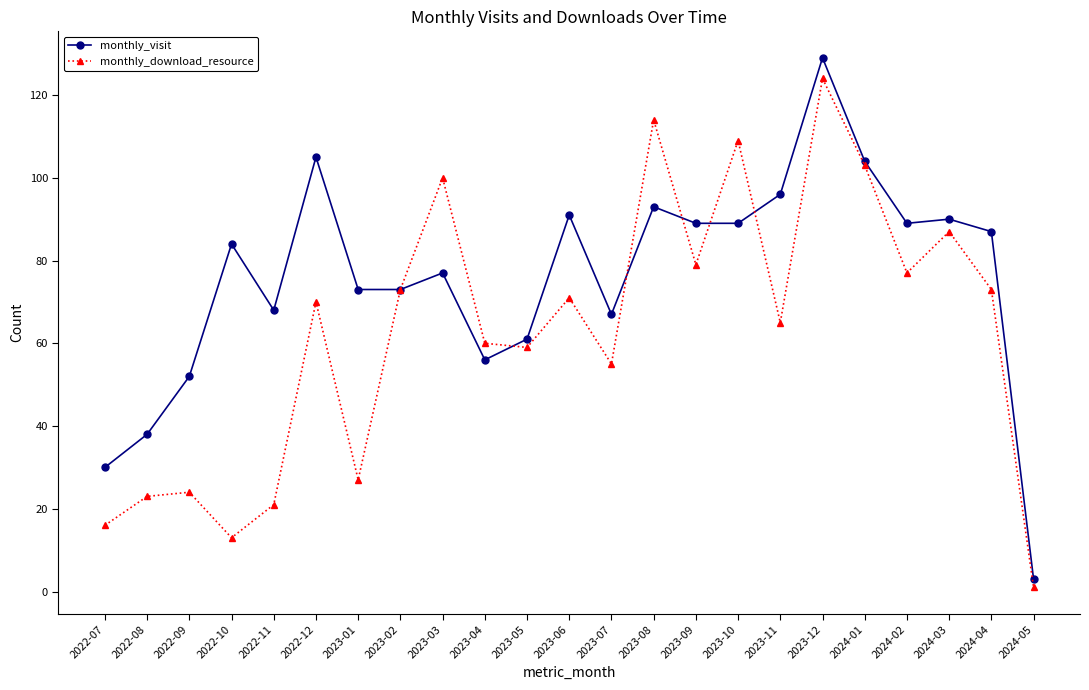

Reading left to right, list all the values displayed in this chart.

monthly_visit: 30	38	52	84	68	105	73	73	77	56	61	91	67	93	89	89	96	129	104	89	90	87	3
monthly_download_resource: 16	23	24	13	21	70	27	73	100	60	59	71	55	114	79	109	65	124	103	77	87	73	1